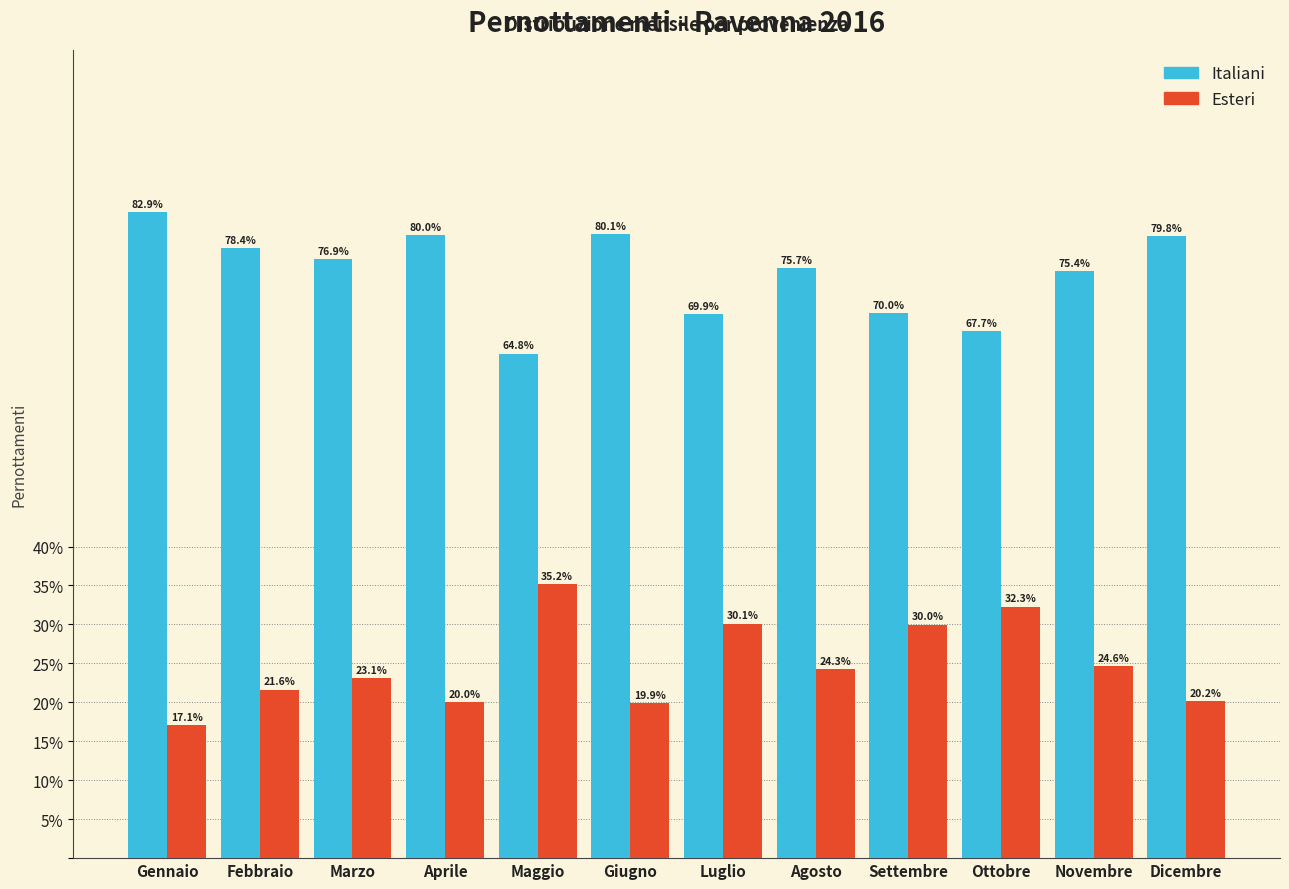

Reading right to left, what are all the values shown in this chart?

Italiani: Dicembre=79.8	Novembre=75.4	Ottobre=67.7	Settembre=70.0	Agosto=75.7	Luglio=69.9	Giugno=80.1	Maggio=64.8	Aprile=80.0	Marzo=76.9	Febbraio=78.4	Gennaio=82.9
Esteri: Dicembre=20.2	Novembre=24.6	Ottobre=32.3	Settembre=30.0	Agosto=24.3	Luglio=30.1	Giugno=19.9	Maggio=35.2	Aprile=20.0	Marzo=23.1	Febbraio=21.6	Gennaio=17.1